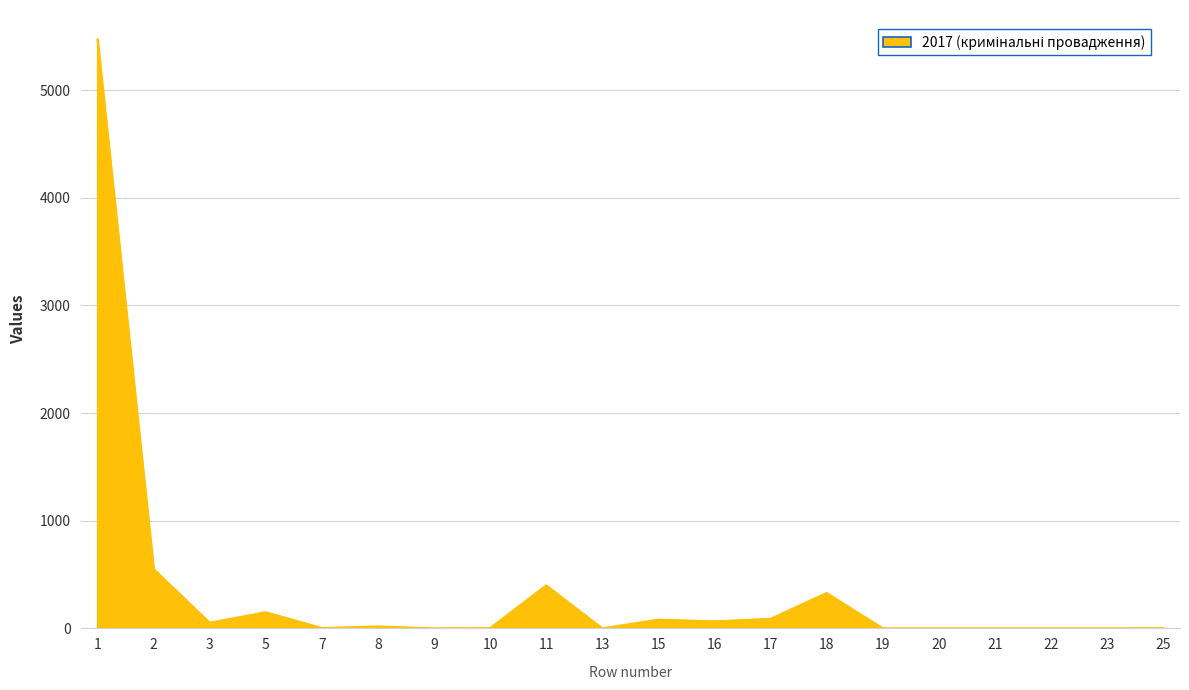

What is the greatest value displayed?

5471